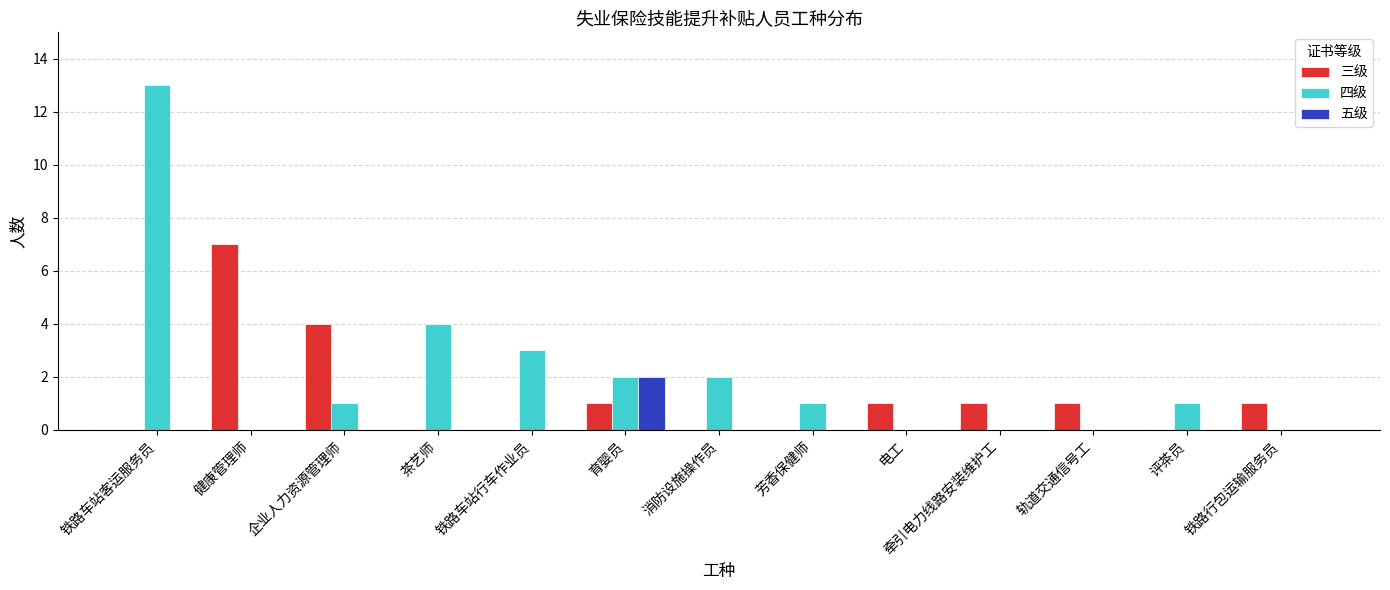

Between 铁路车站行车作业员 and 芳香保健师, which series saw the biggest shift?

四级